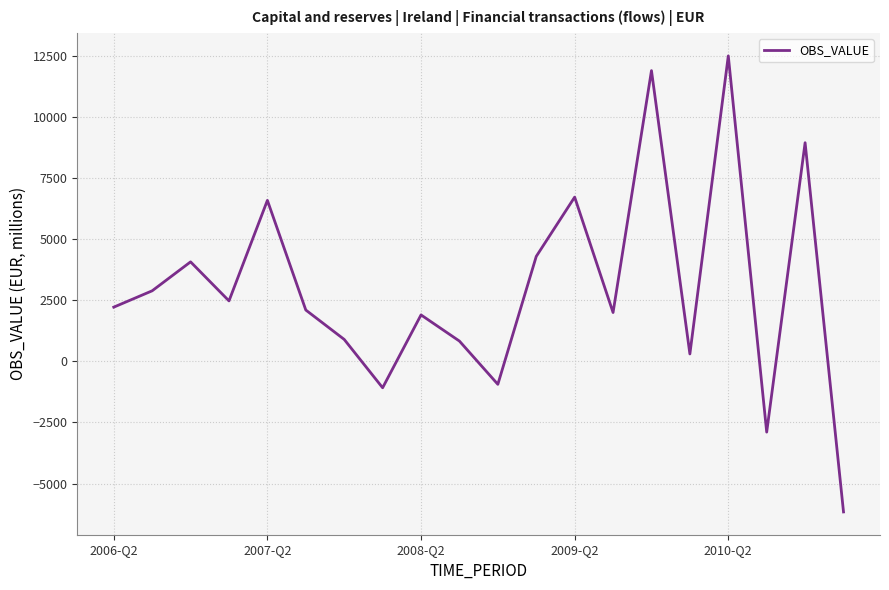

What is the difference between the maximum and minimum values?

18666